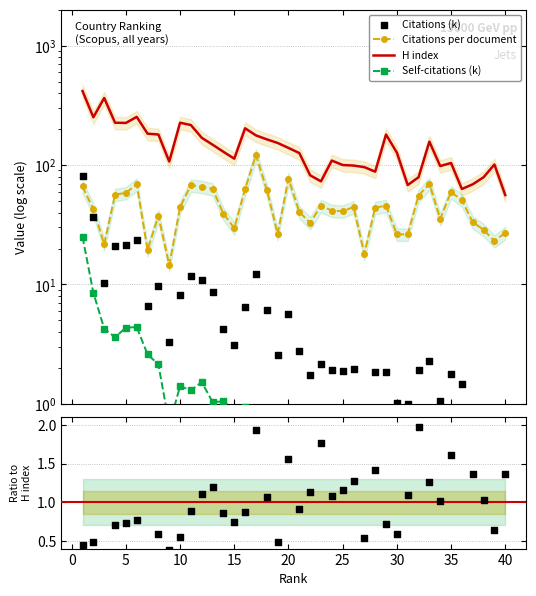

Which series has the largest total across all categories?

H index